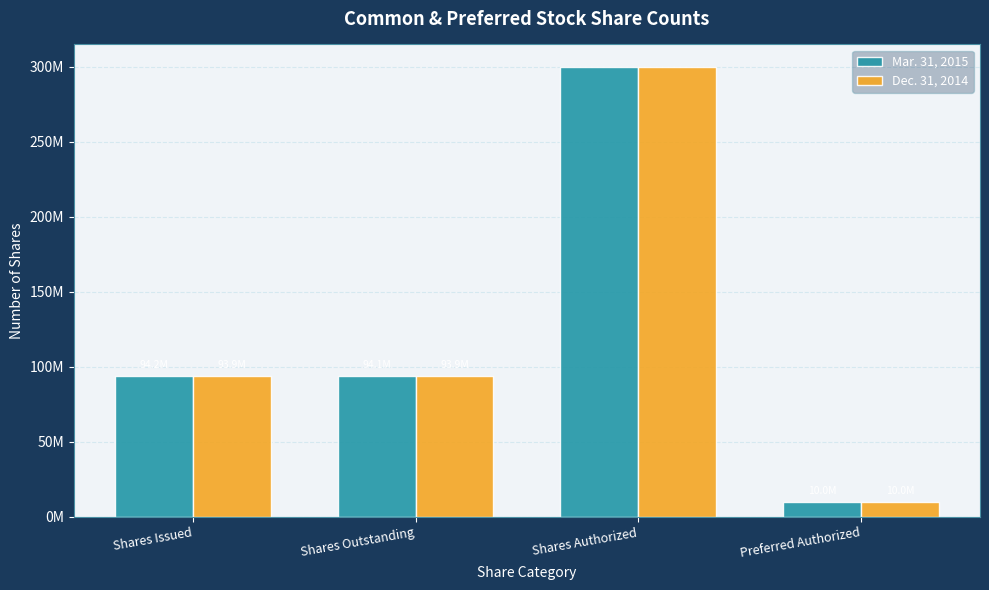

What is the label of the 3rd bar from the right?

Shares Outstanding